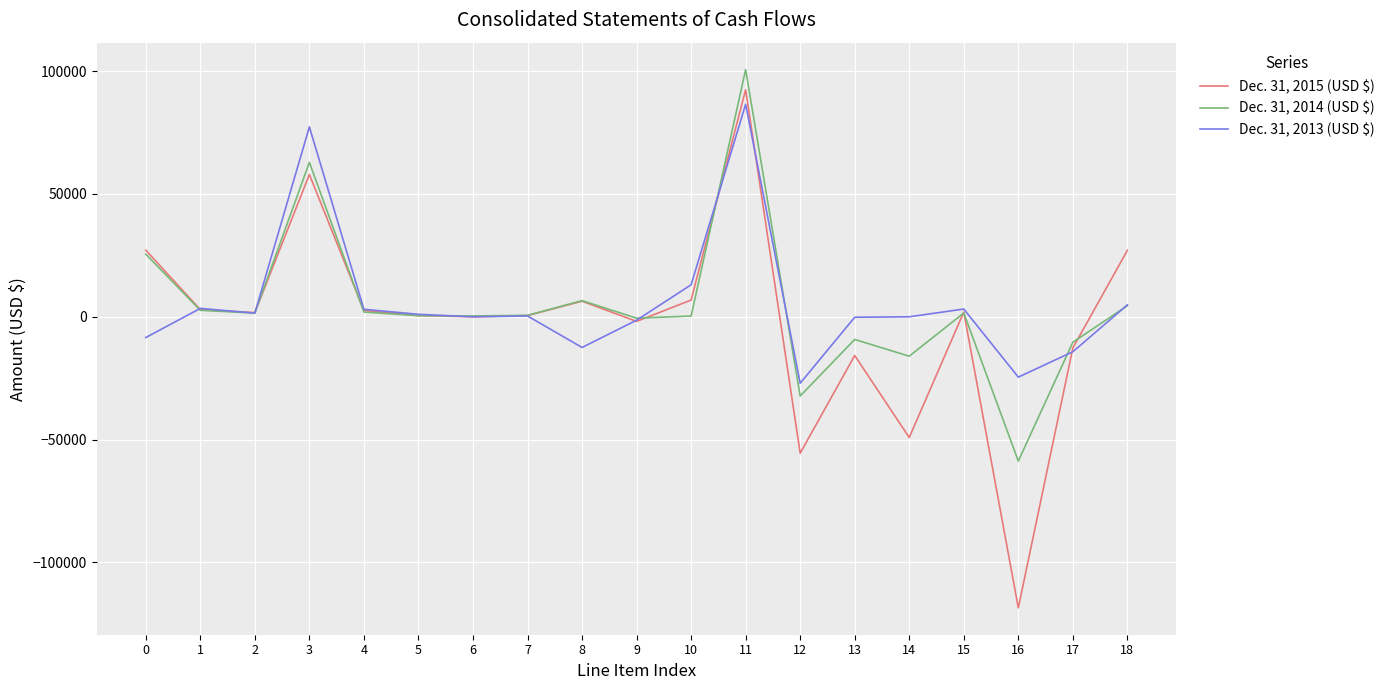

The value of Dec. 31, 2013 (USD $) at 14 is 0. True or false?

True